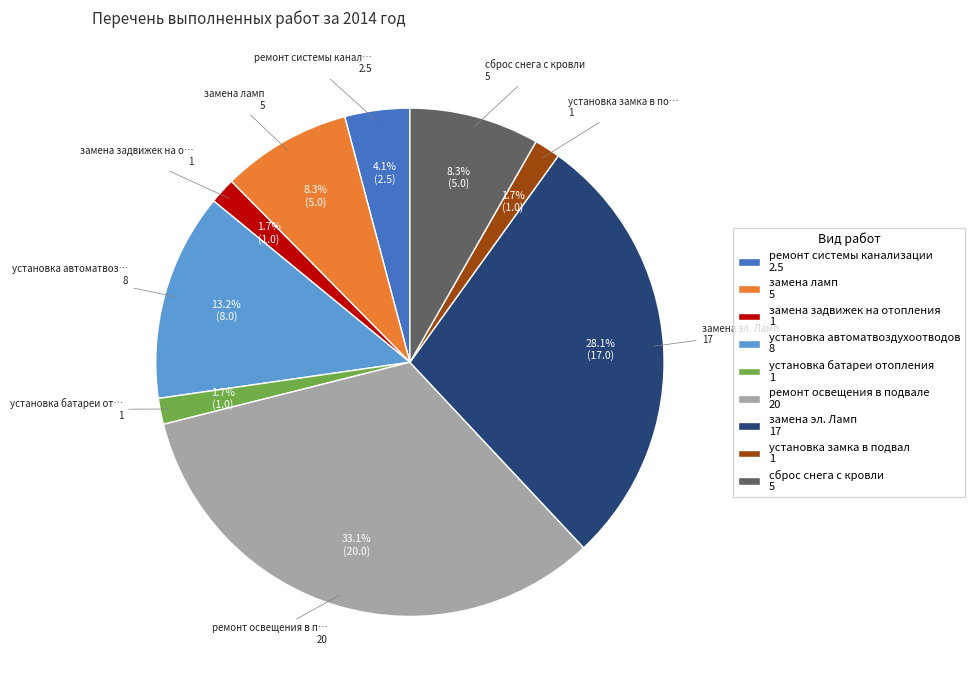

Does any single category account for the majority?

No